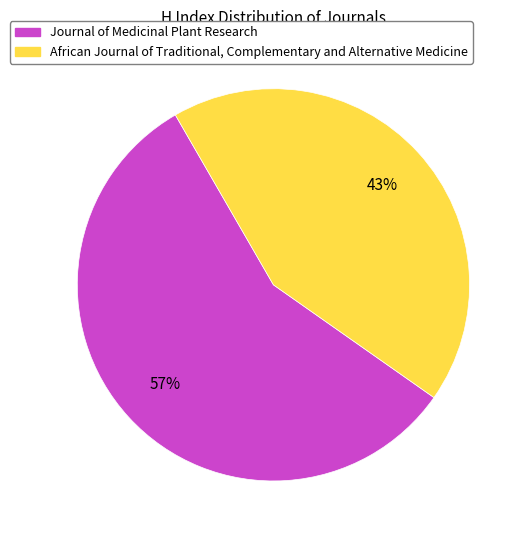

Approximately how many times larger is the value at Journal of Medicinal Plant Research compared to African Journal of Traditional, Complementary and Alternative Medicine?

1.3